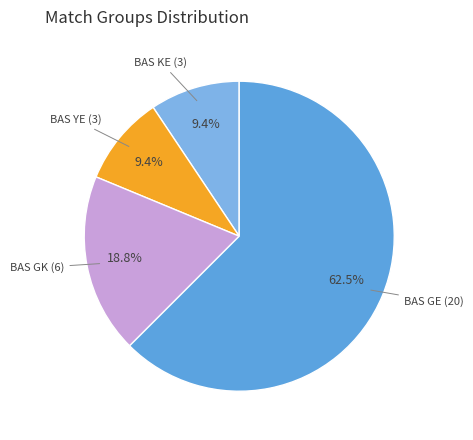

What is the smallest slice in the pie chart?

BAS KE